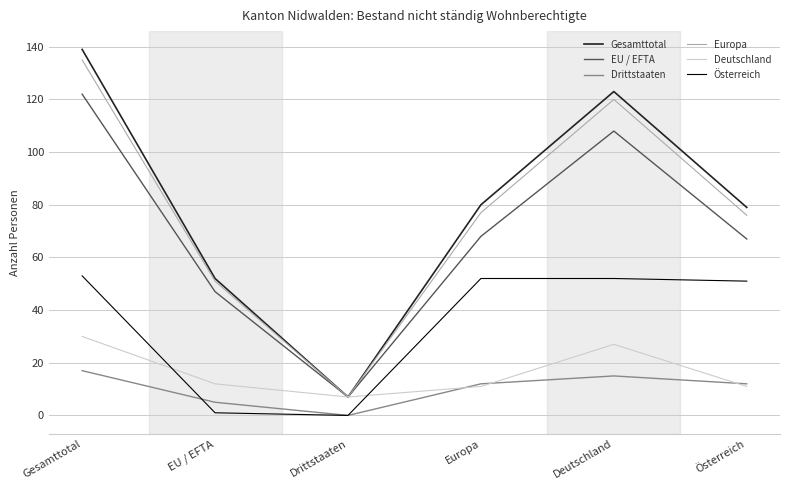

What are all the series names shown in the legend?

Gesamttotal, EU / EFTA, Drittstaaten, Europa, Deutschland, Österreich